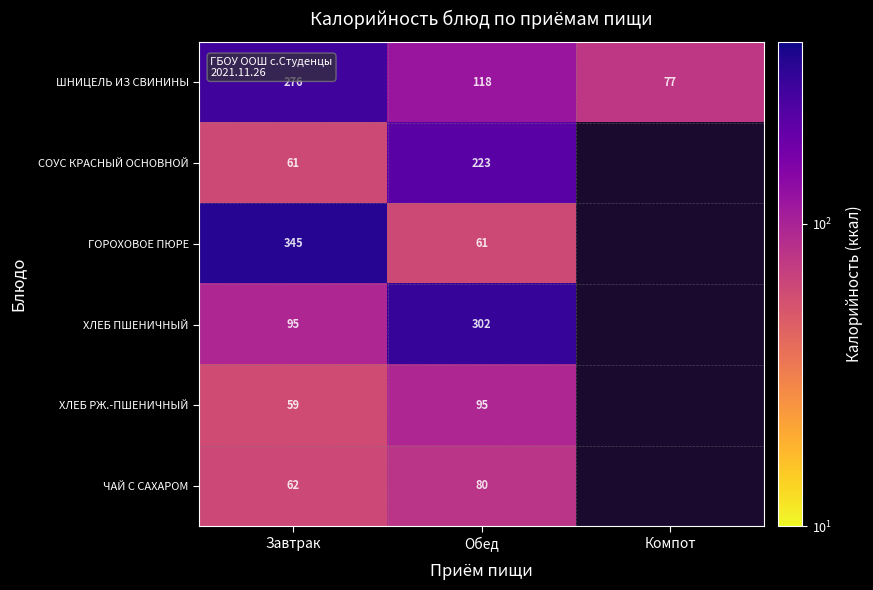

True or false: ЧАЙ С САХАРОМ has a value of 32.0 at Завтрак.

False